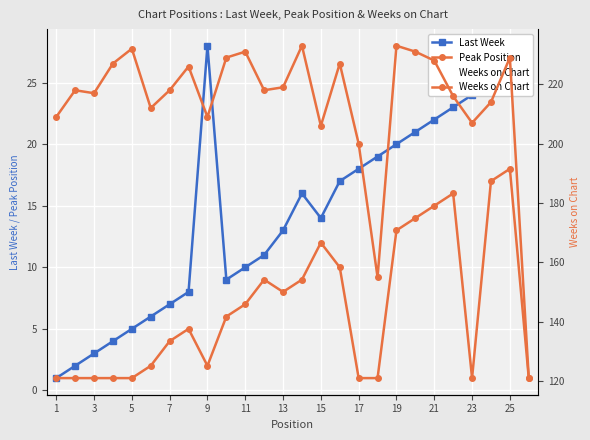

True or false: Peak Position and Weeks on Chart intersect in this chart.

False